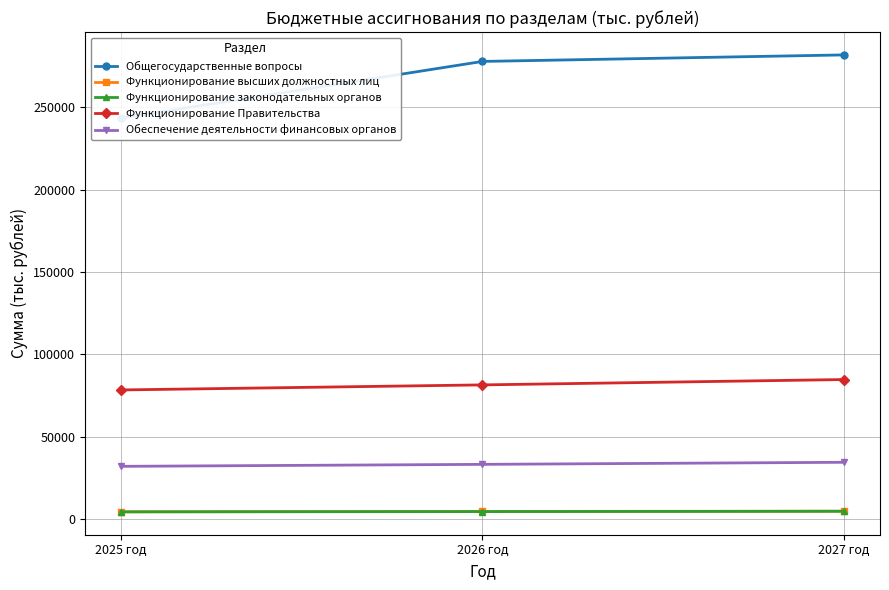

How many distinct data groups are displayed?

5